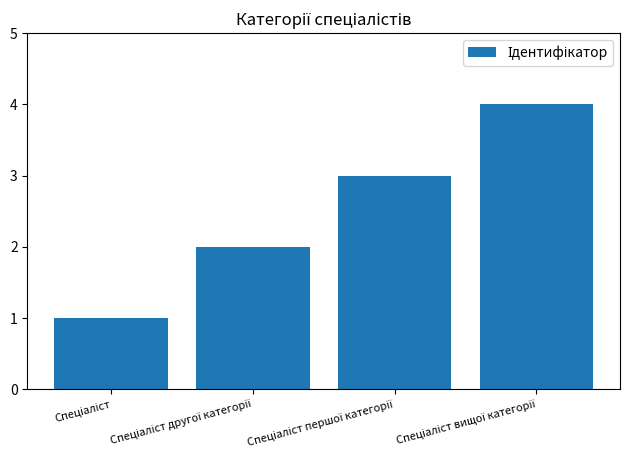

How many data points are less than 3?

2